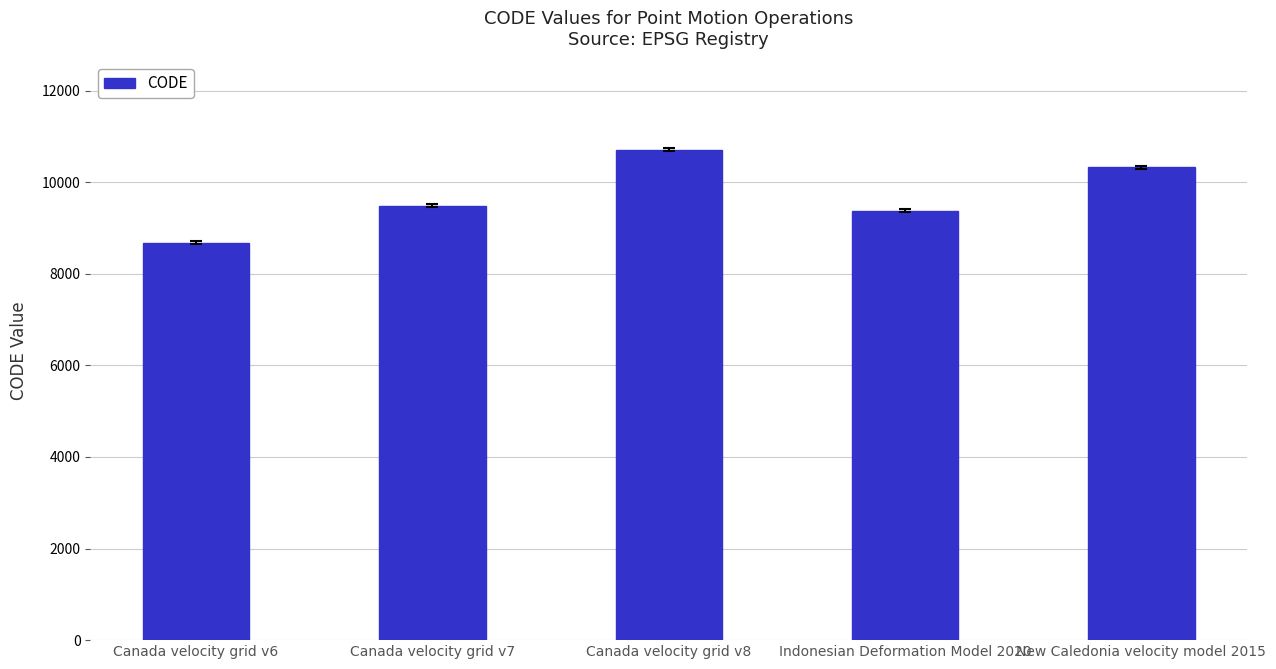

Reading left to right, list all the values displayed in this chart.

8676	9483	10707	9375	10323